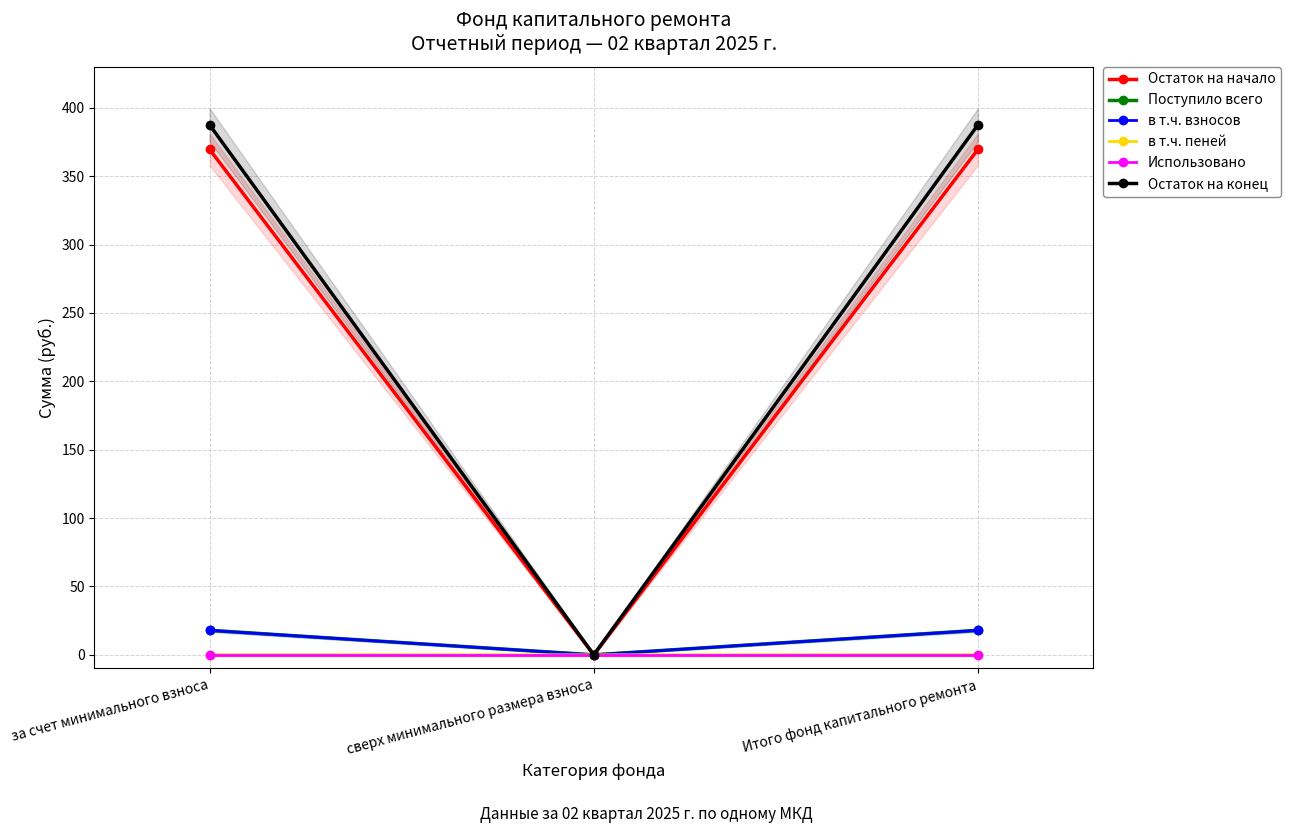

Reading right to left, transcribe all the data shown in this chart.

Остаток на начало: 369.7	0.0	369.7
Поступило всего: 17.9	0.0	17.9
в т.ч. взносов: 17.9	0.0	17.9
в т.ч. пеней: 0.1	0.0	0.1
Использовано: 0.0	0.0	0.0
Остаток на конец: 387.6	0.0	387.6